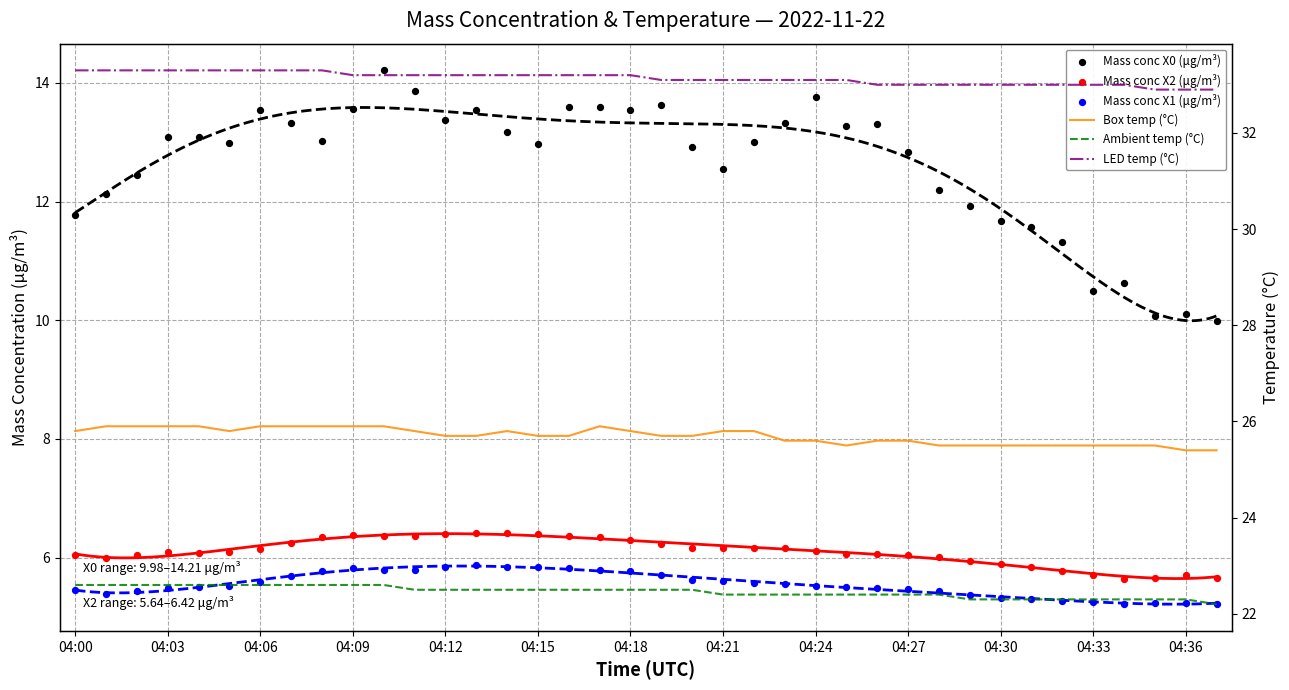

At how many categories does at least one series exceed 21?

38